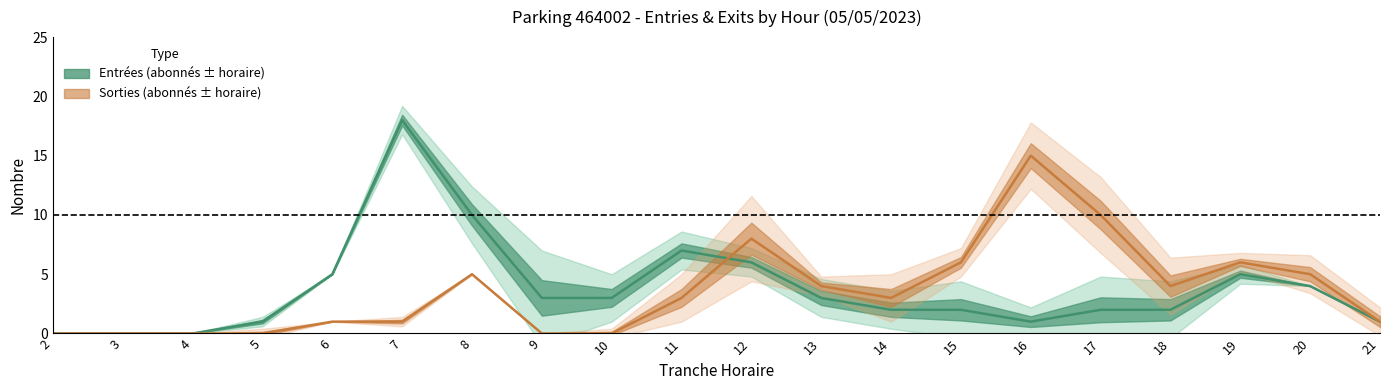

Which has a higher value, 13 or 10?

13